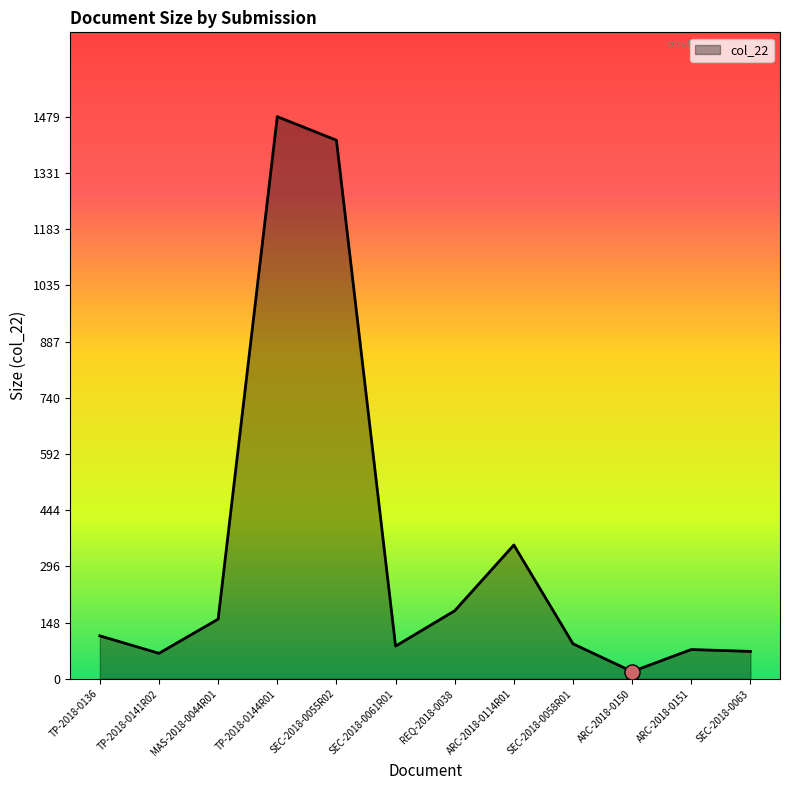

Approximately how many times larger is the value at SEC-2018-0055R02 compared to REQ-2018-0038?

7.9